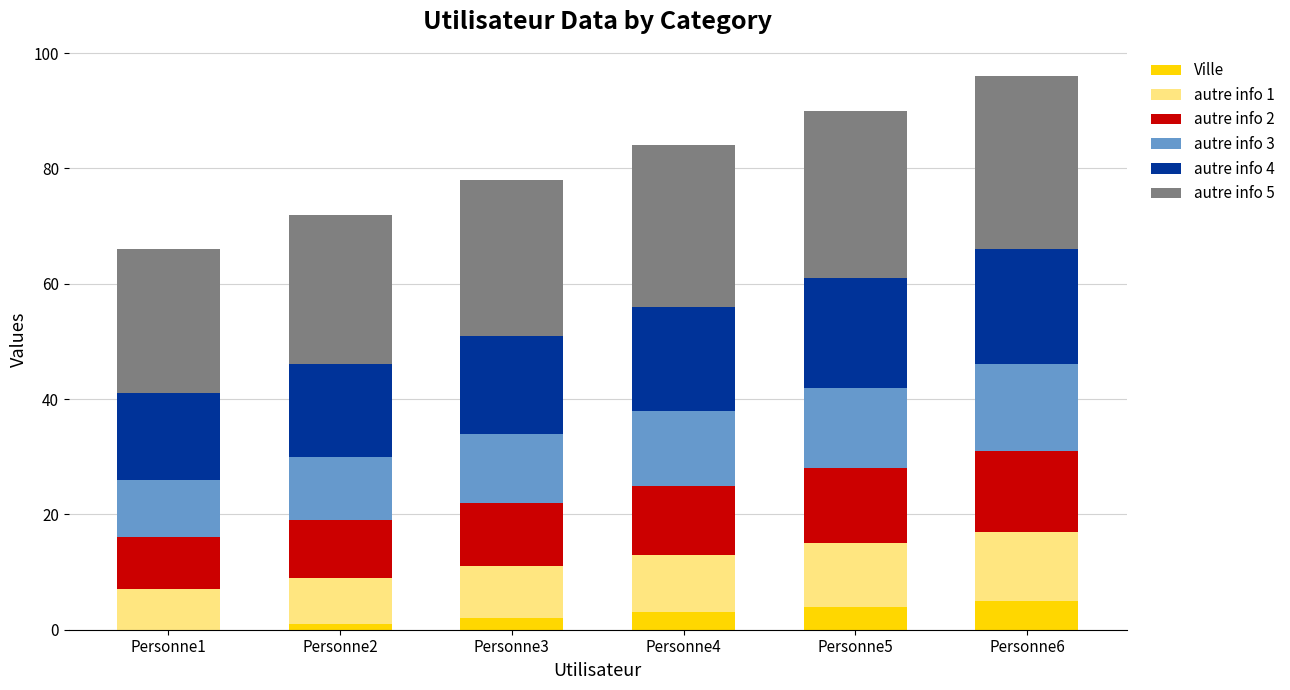

What is the maximum value for Ville?

5